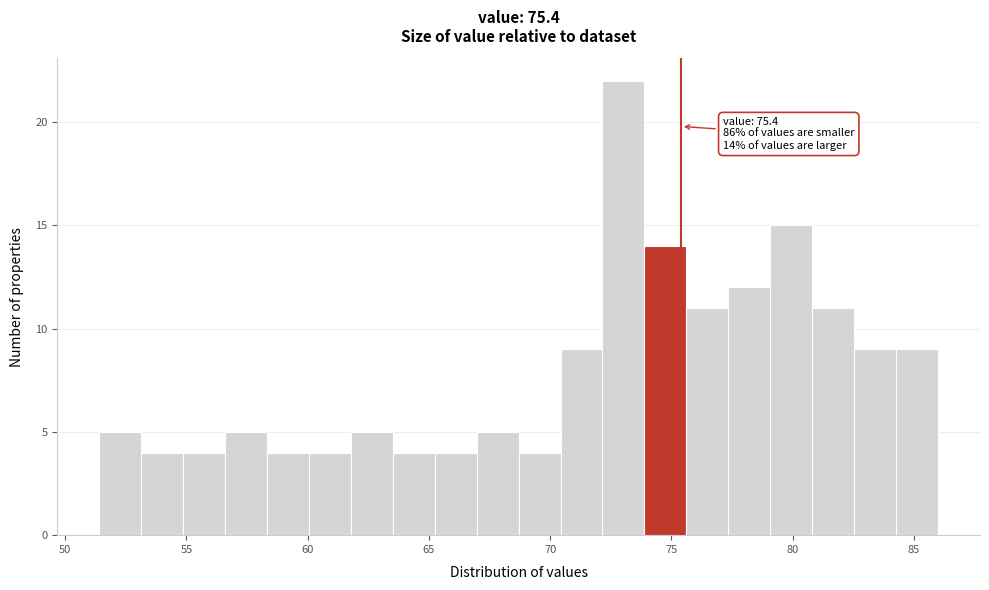

Around what value on the x-axis is the tallest bar? Give the approximate position of its centre, as read against the axis.

73.0